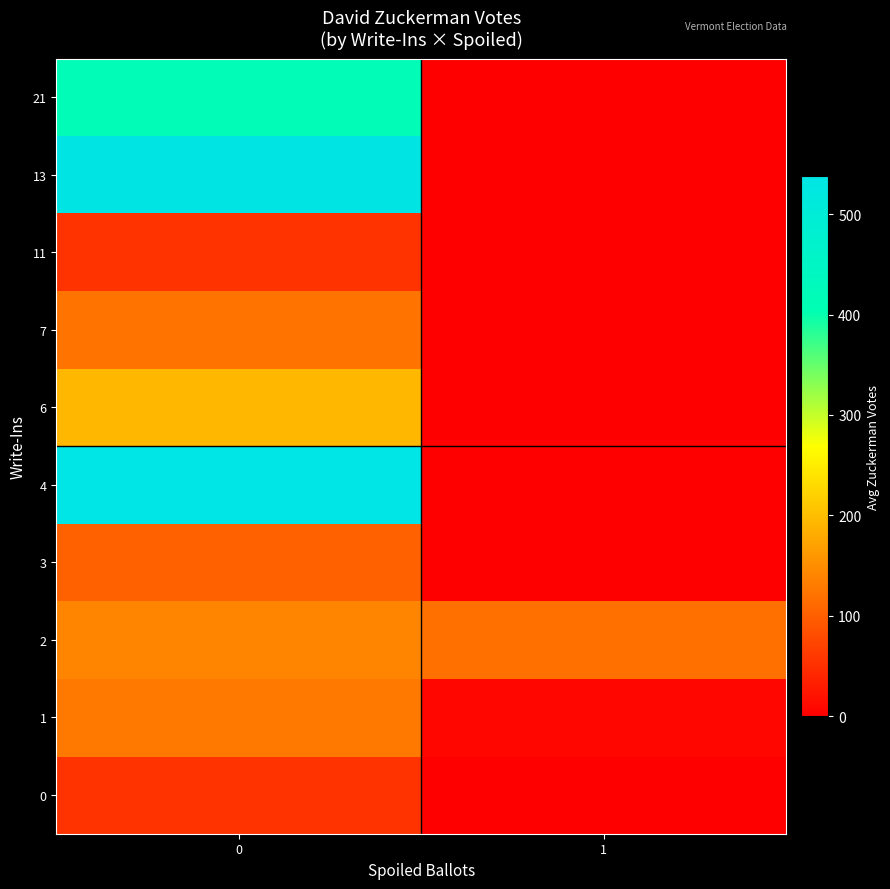

Between 0 and 1, which series saw the biggest shift?

row_4